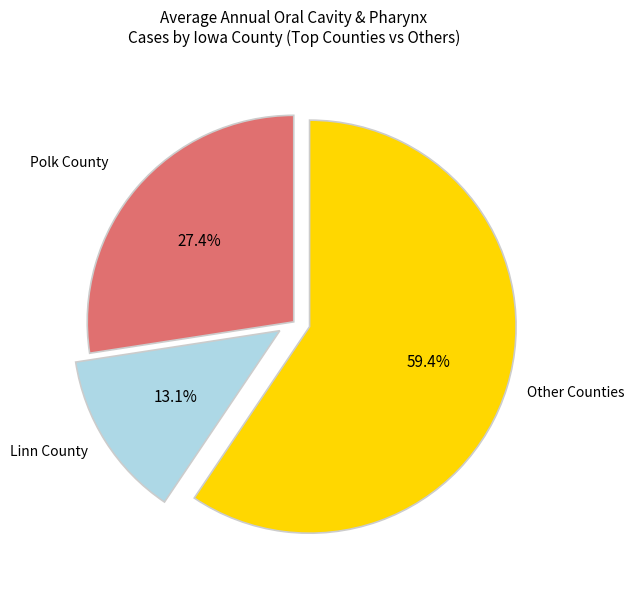

Combined, do Other Counties and Polk County account for over 50%?

Yes